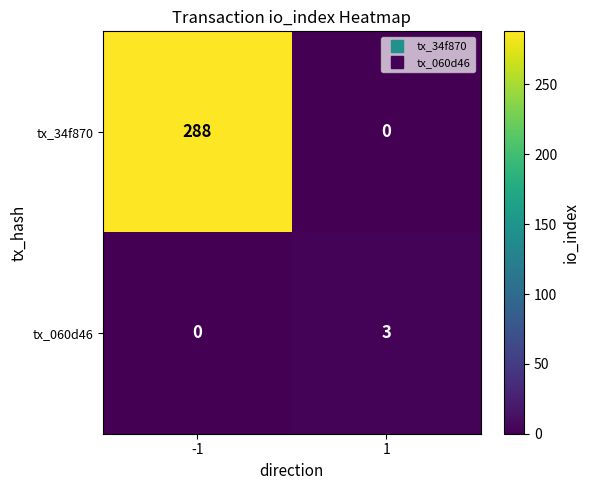

What is the difference between the tx_34f870 values at -1 and 1?

288